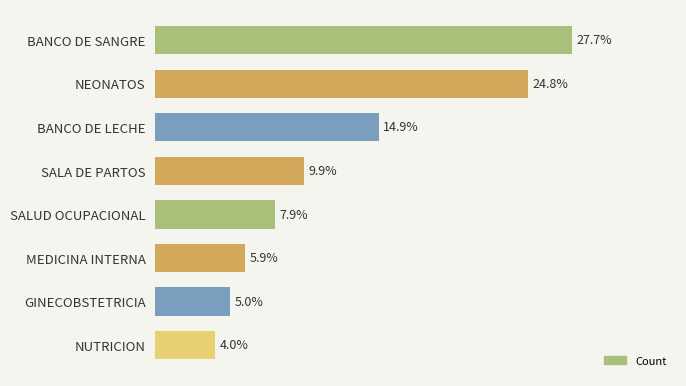

Are the bars horizontal?

Yes